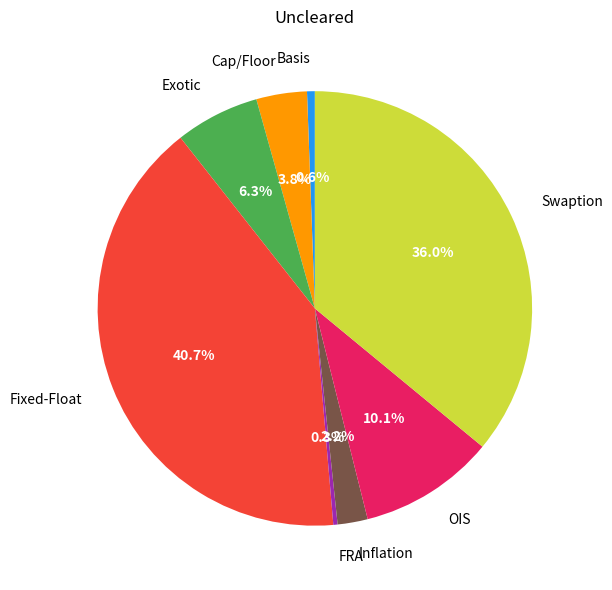

To the nearest percent, what percentage of the pie is Inflation?

2%